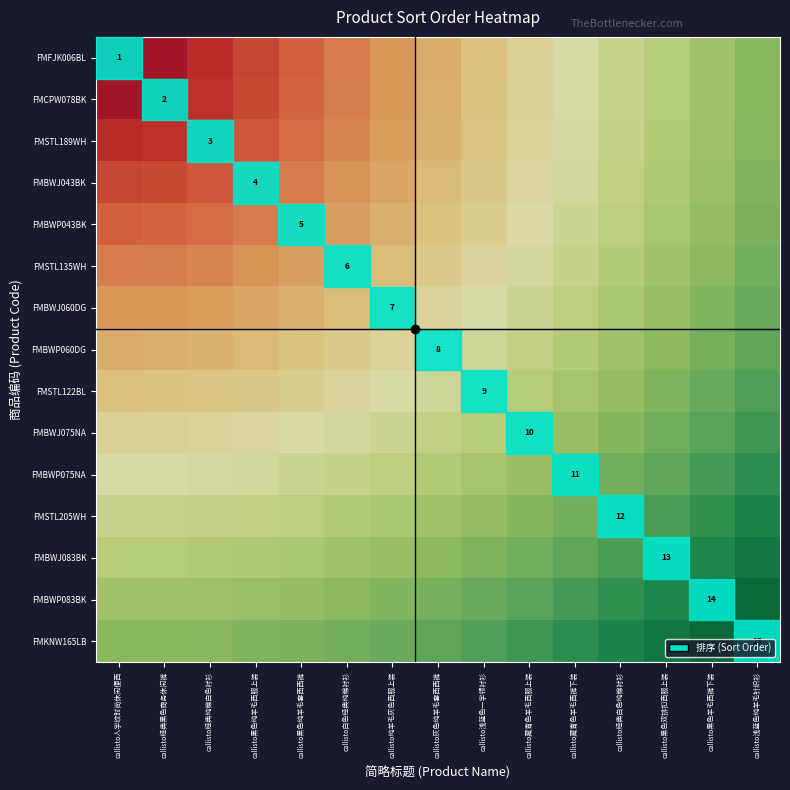

At callisto经典纯棉白色衬衫, list the series in order from smallest to largest.

FMFJK006BL, FMCPW078BK, FMSTL189WH, FMBWJ043BK, FMBWP043BK, FMSTL135WH, FMBWJ060DG, FMBWP060DG, FMSTL122BL, FMBWJ075NA, FMBWP075NA, FMSTL205WH, FMBWJ083BK, FMBWP083BK, FMKNW165LB